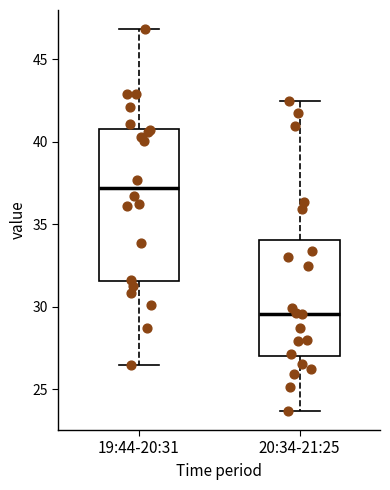

Reading left to right, transcribe this box plot: for each box, give where its median line is, the range the box spans, and where its two whiskers end, as read against the y-axis. The values are not printed on the chart, so give them approximately, as read against the axis.

19:44-20:31: median 37.0, box 31.5 to 41.0, whiskers 26.5 to 47.0
20:34-21:25: median 29.5, box 27.0 to 34.0, whiskers 23.5 to 42.5